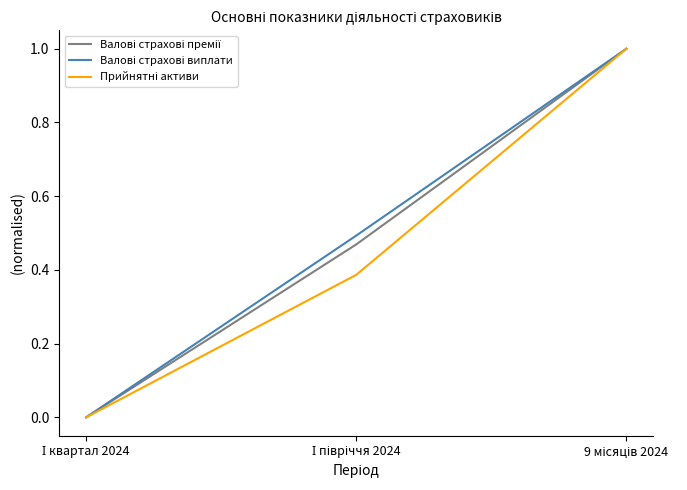

What is the total value across all series at 9 місяців 2024?

3.0